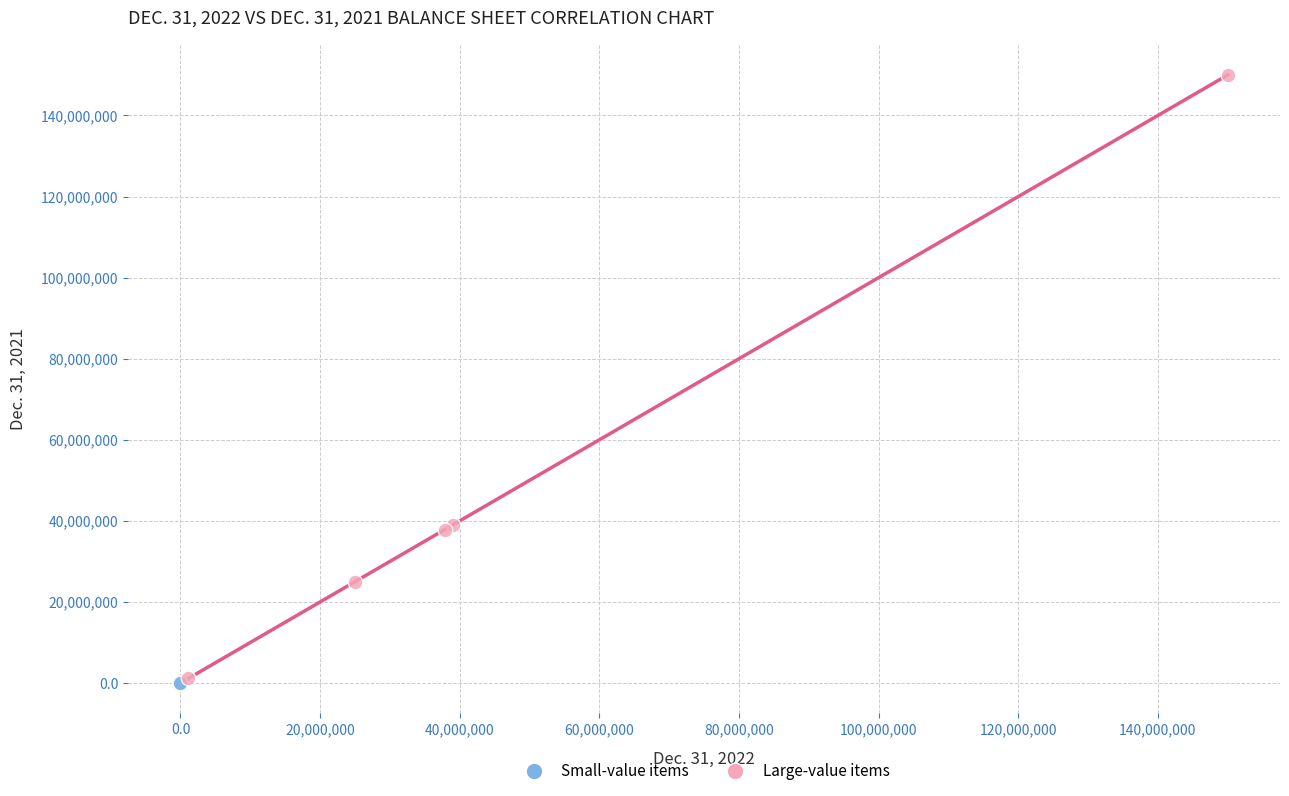

What are all the series names shown in the legend?

Small-value items, Large-value items